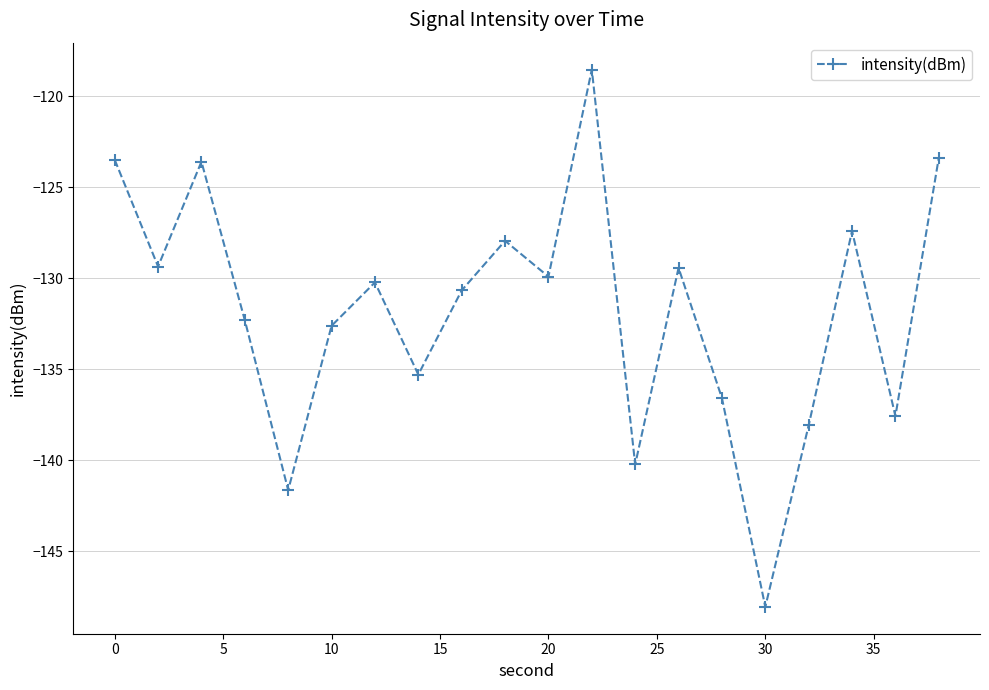

How many interior local peaks (higher than both neighbors) does the data have?

6